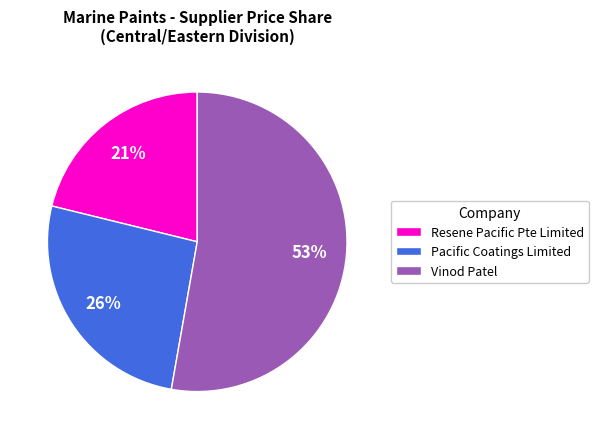

Combined, do Pacific Coatings Limited and Vinod Patel account for over 50%?

Yes